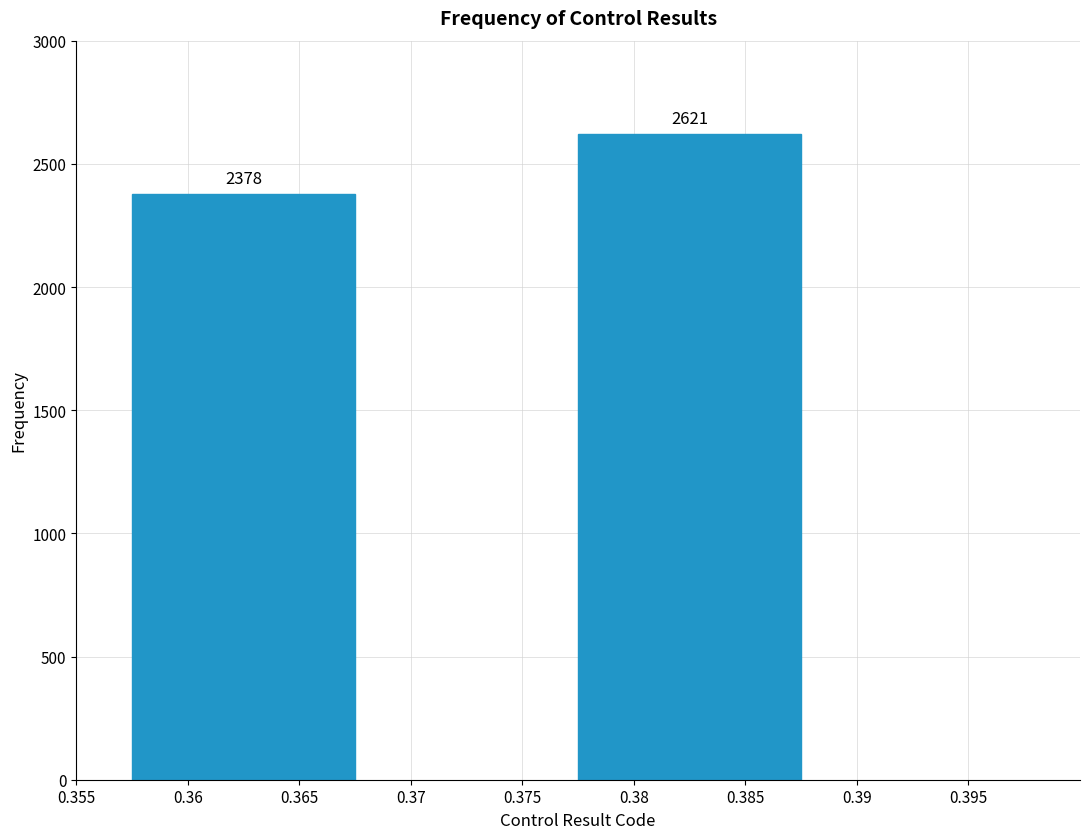

Reading right to left, what are all the values shown in this chart?

2621	2378